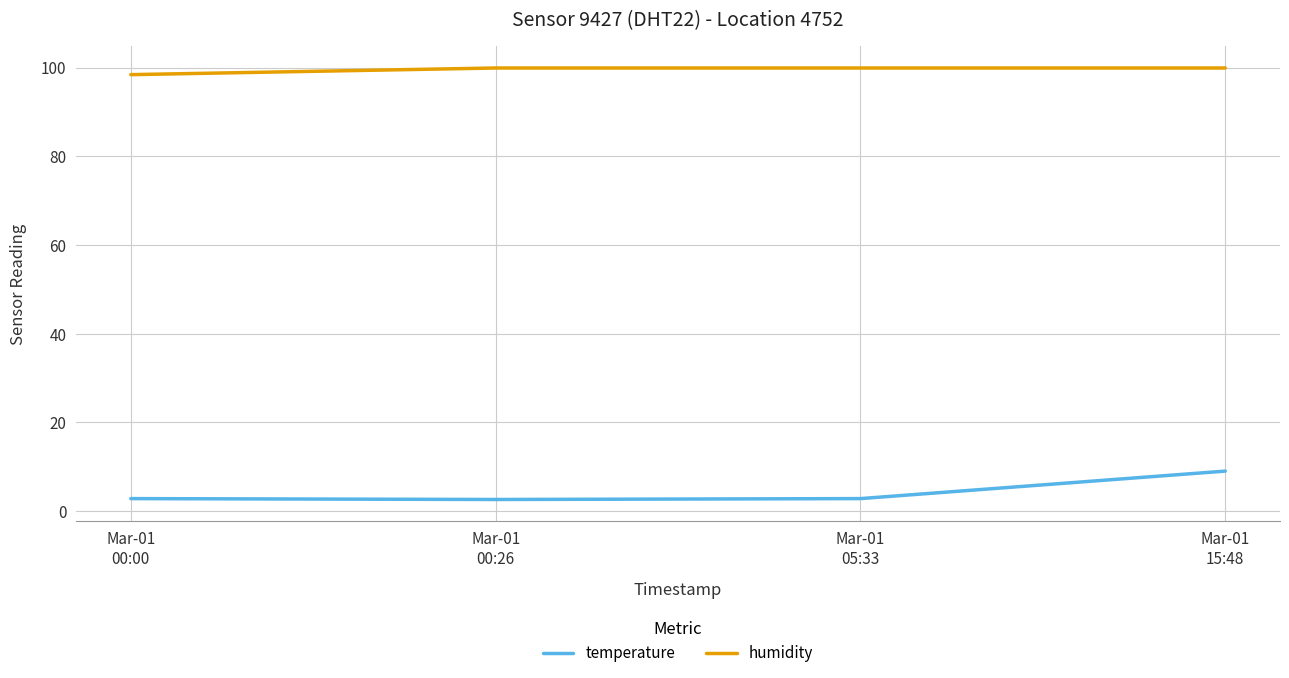

The value of humidity at Mar-01
00:26 is 99.9. True or false?

True